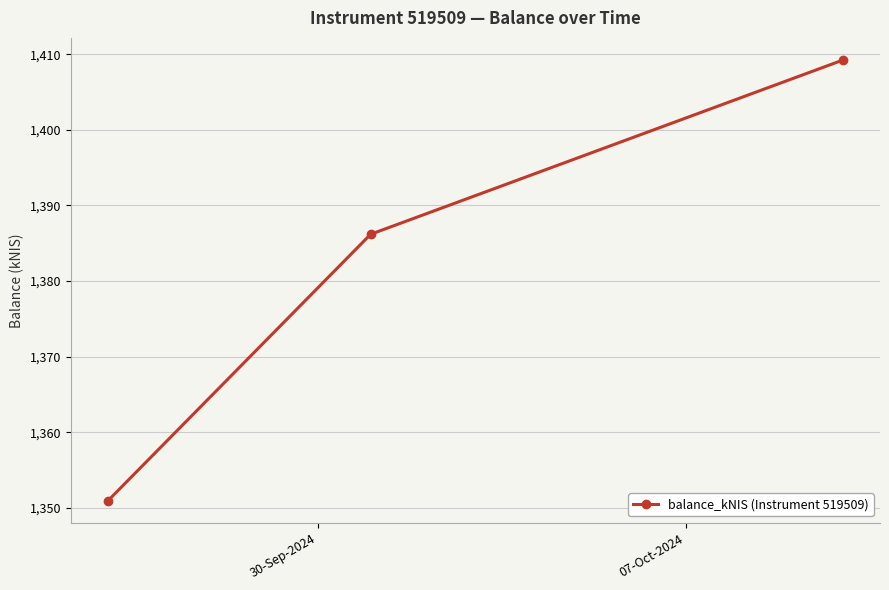

What is the average value?

1382.1